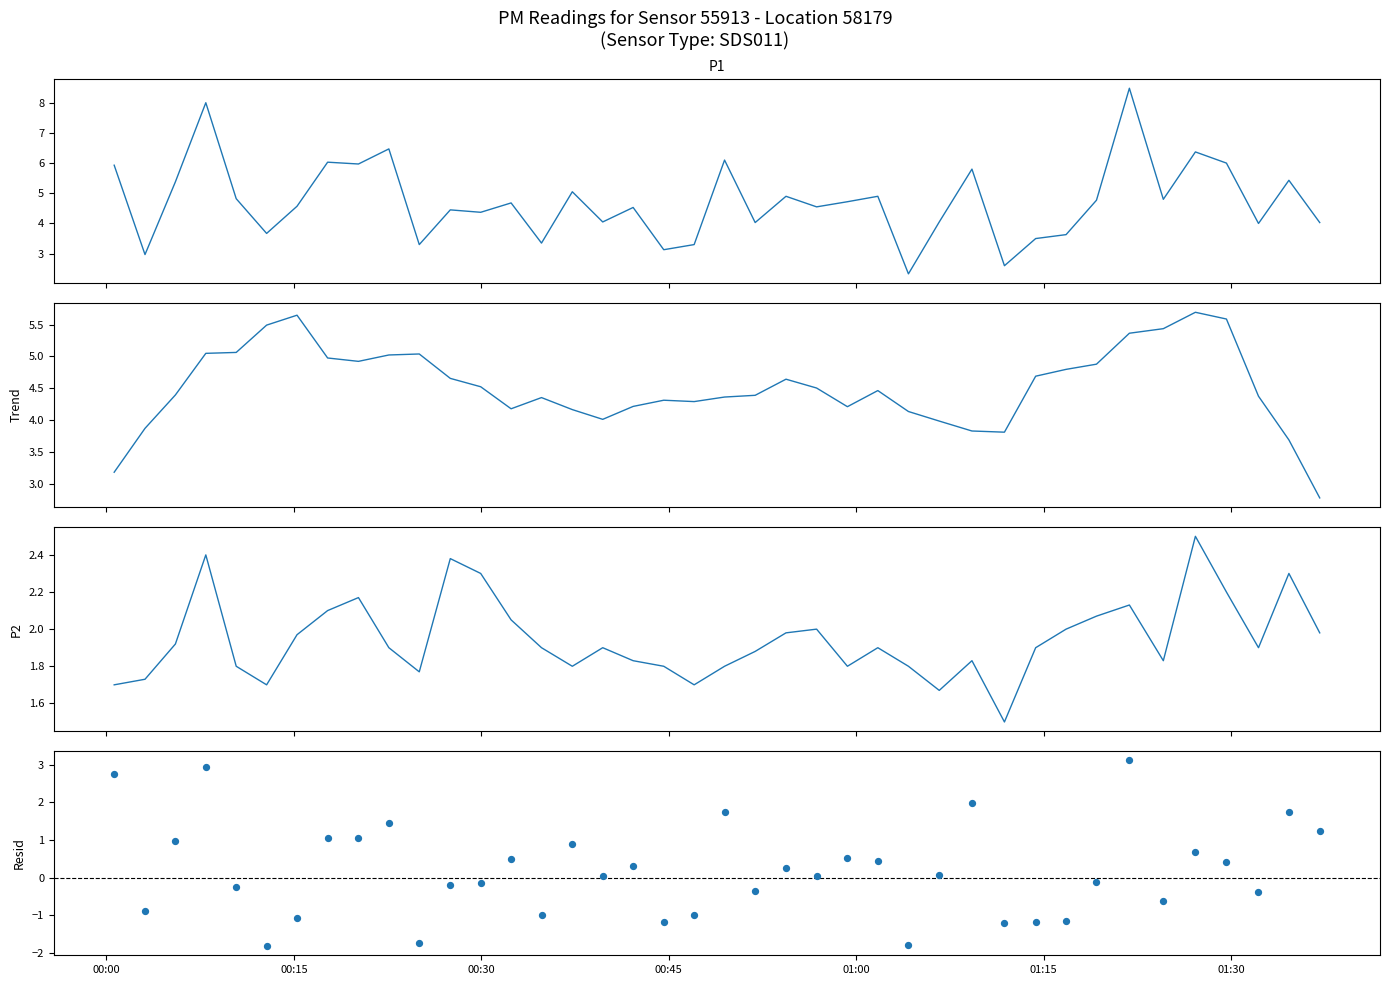

Which series has the largest total across all categories?

P1